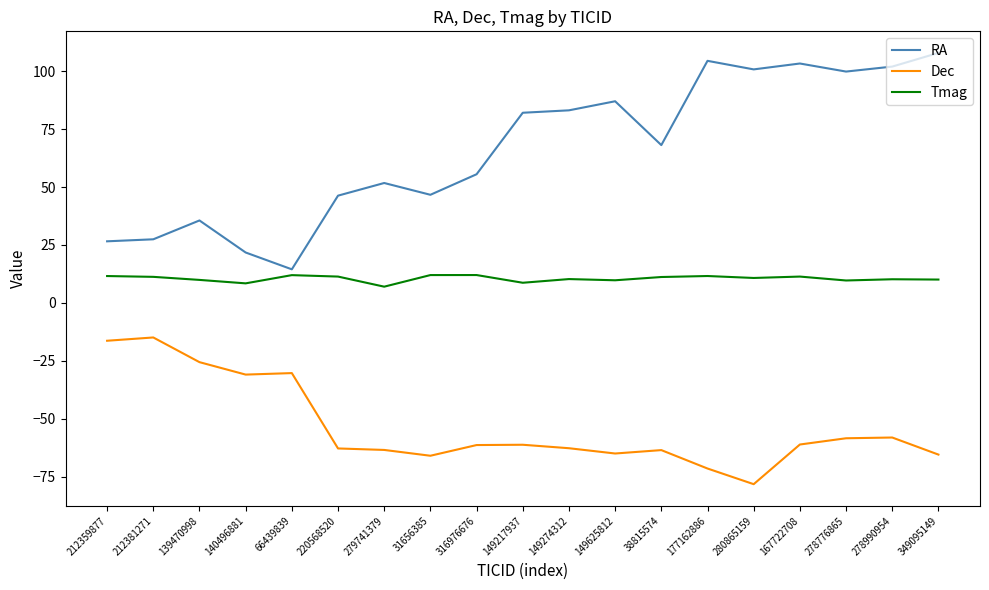

True or false: Dec has a value of -127.9 at 280865159.

False